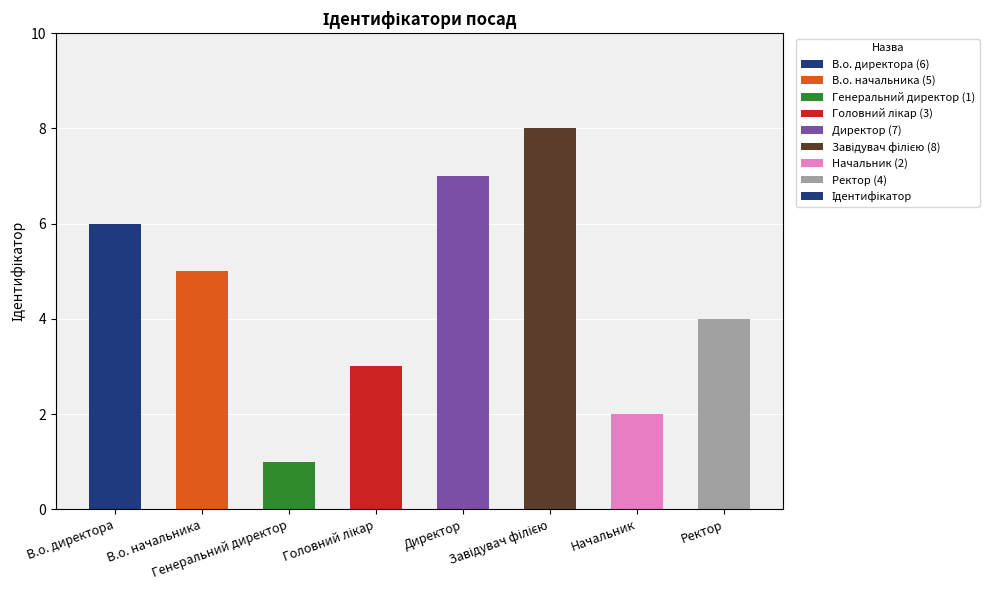

At which category does the chart reach its minimum across all series?

Генеральний директор